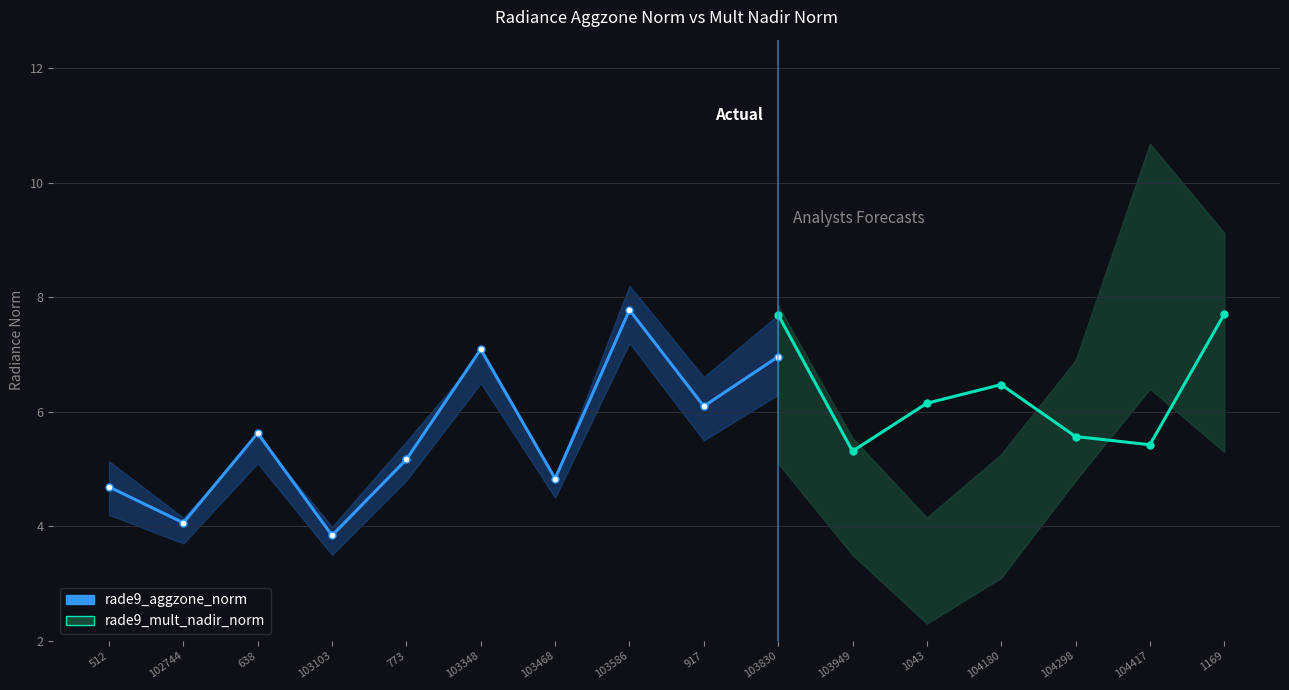

Where is the first local minimum for rade9_aggzone_norm?

102744